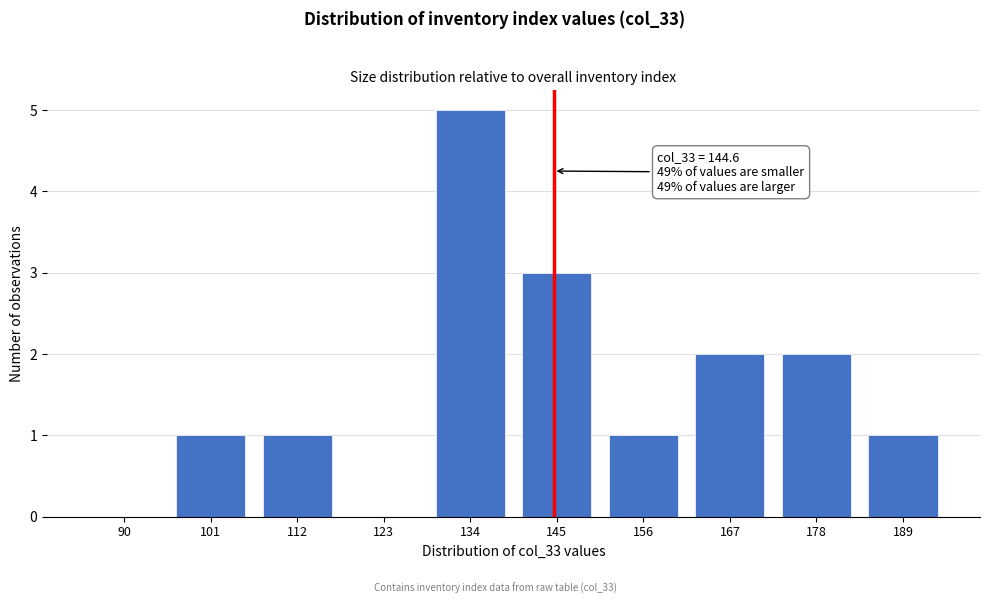

Reading left to right, what are all the values shown in this chart?

90=0	101=1	112=1	123=0	134=5	145=3	156=1	167=2	178=2	189=1